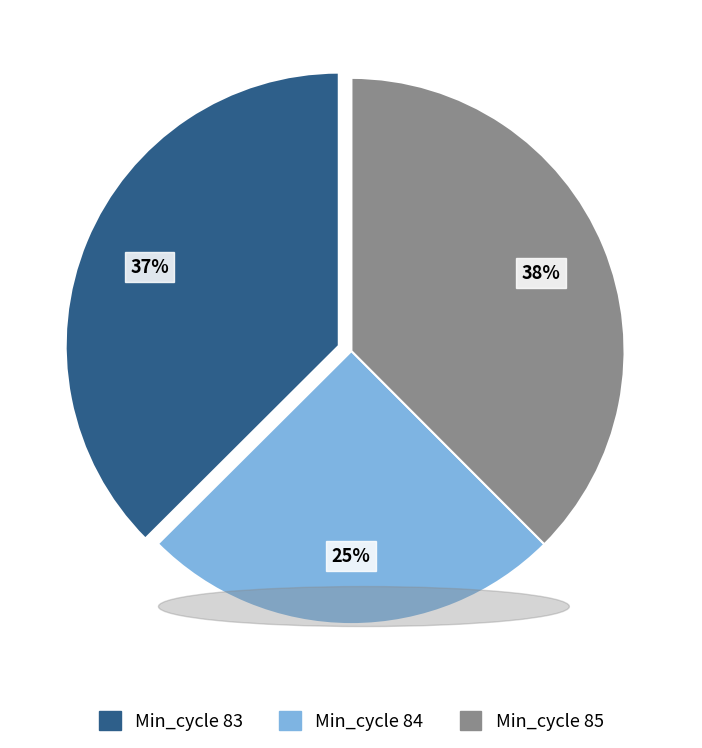

How many slices are in this pie chart?

3